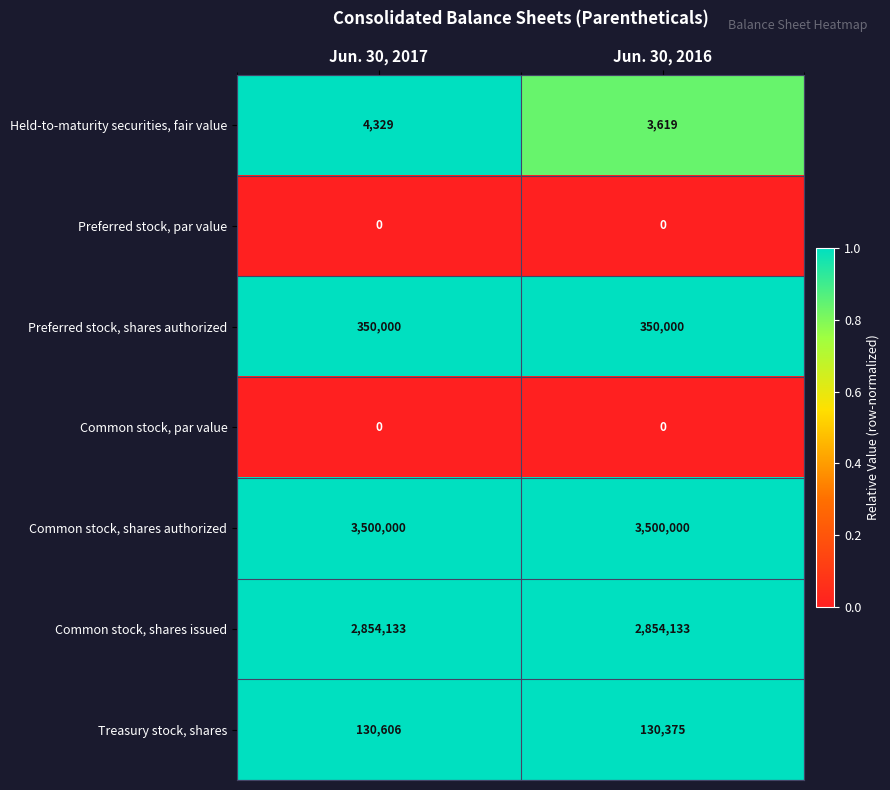

What is the greatest value displayed?

3500000